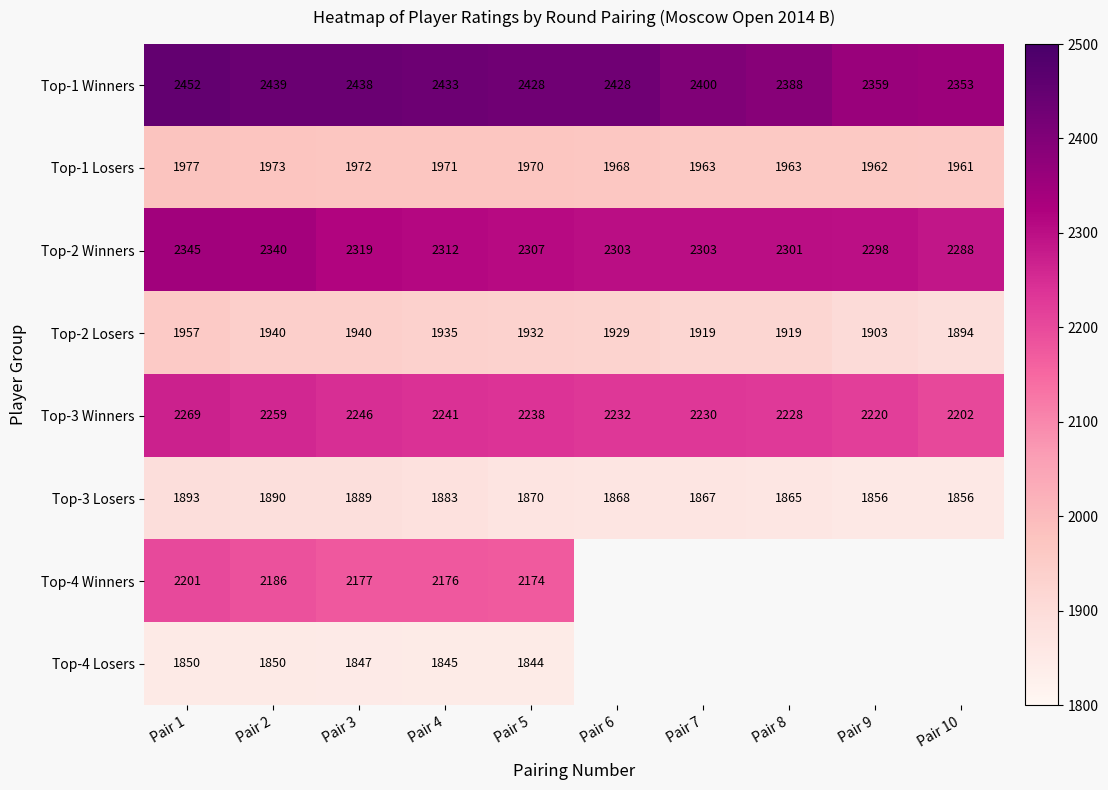

Count the number of data series in this chart.

8